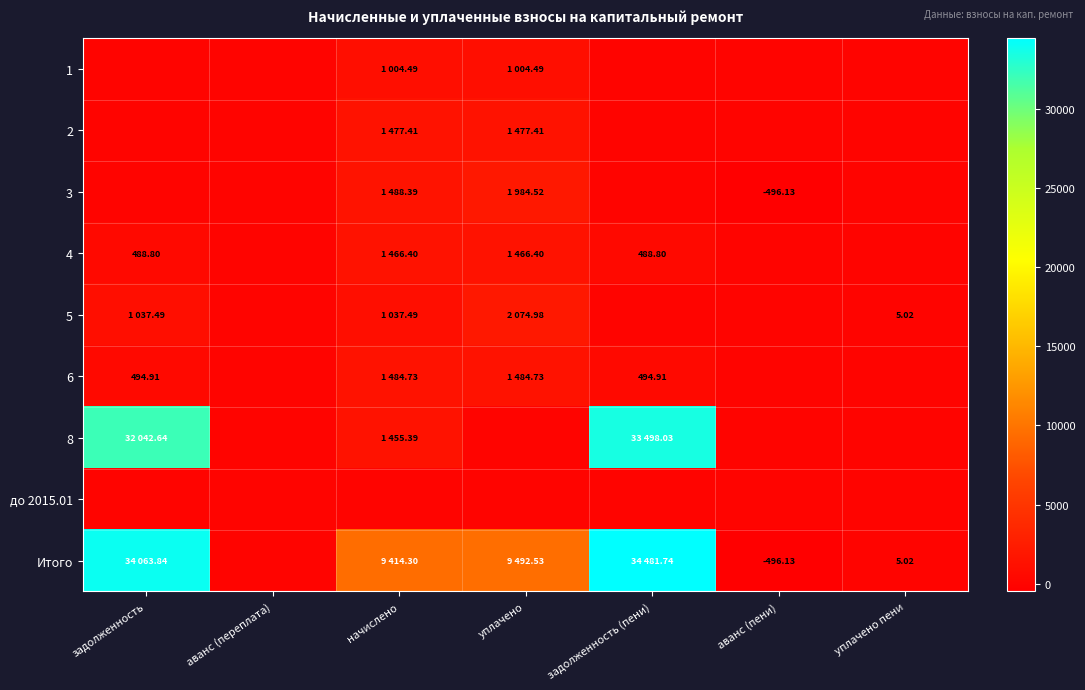

Rank the series by their maximum value, from highest to lowest.

Итого, 8, 5, 3, 6, 2, 4, 1, до 2015.01